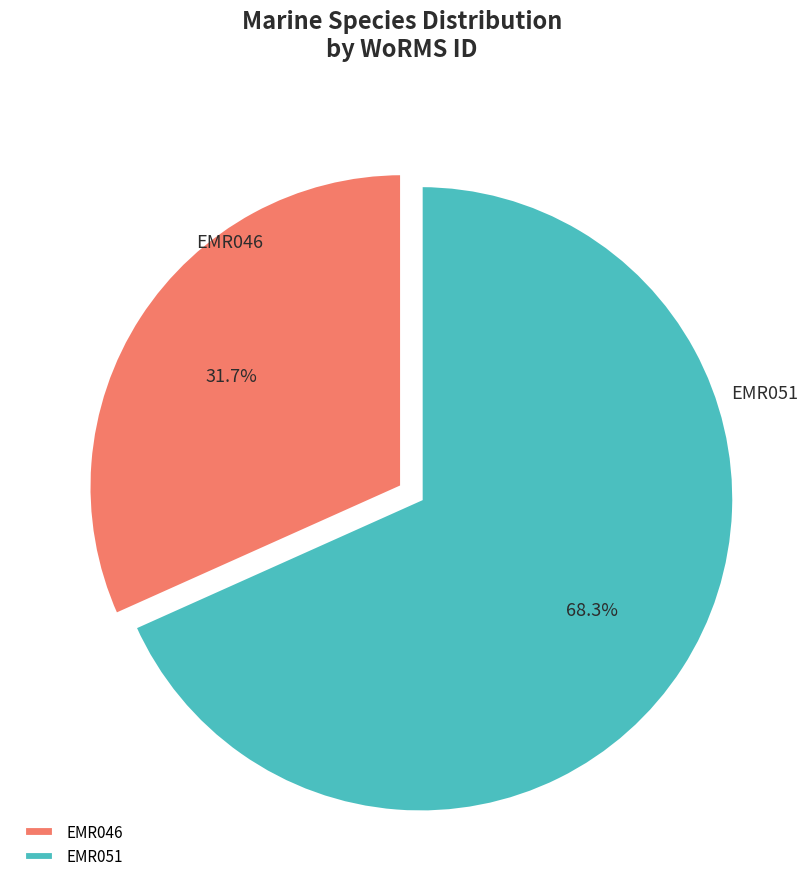

What is the largest slice in the pie chart?

EMR051